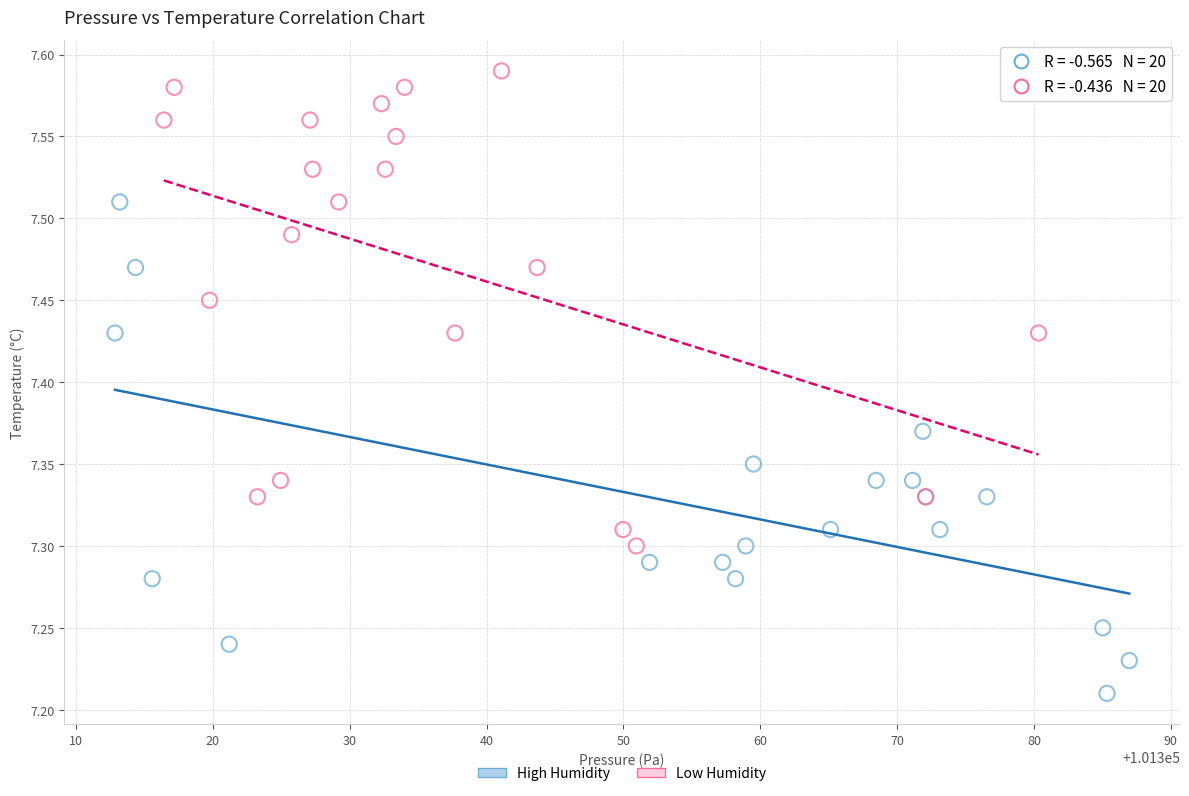

What are all the series names shown in the legend?

High Humidity, Low Humidity